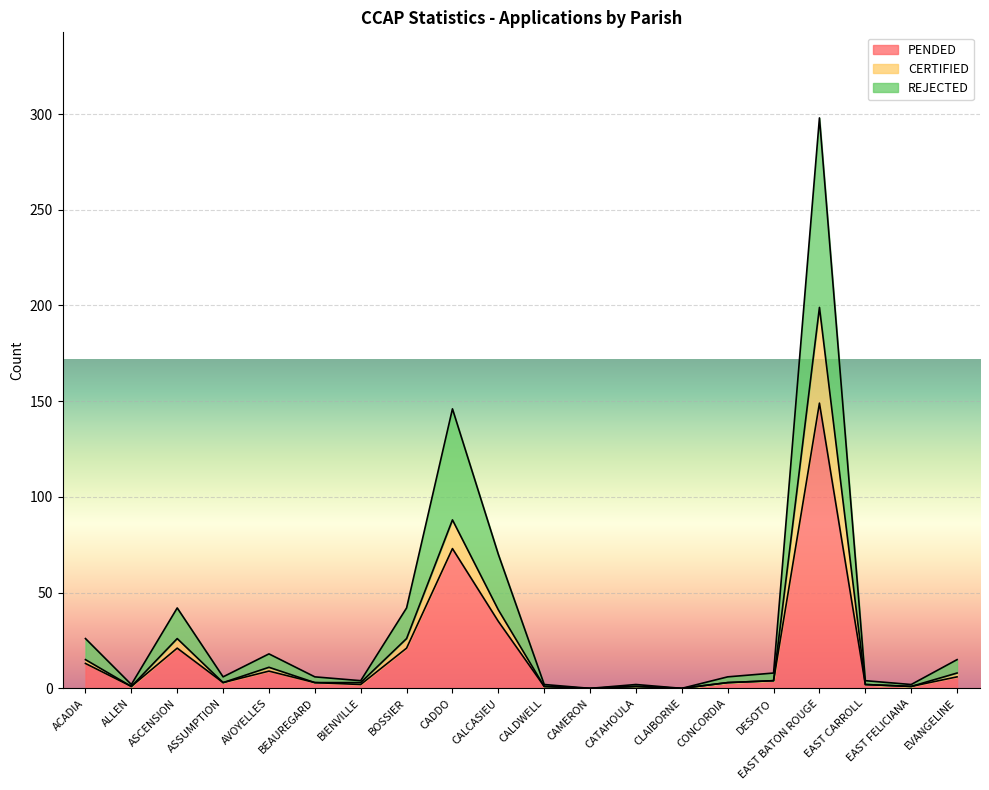

At which label is PENDED closest to 74?

CADDO